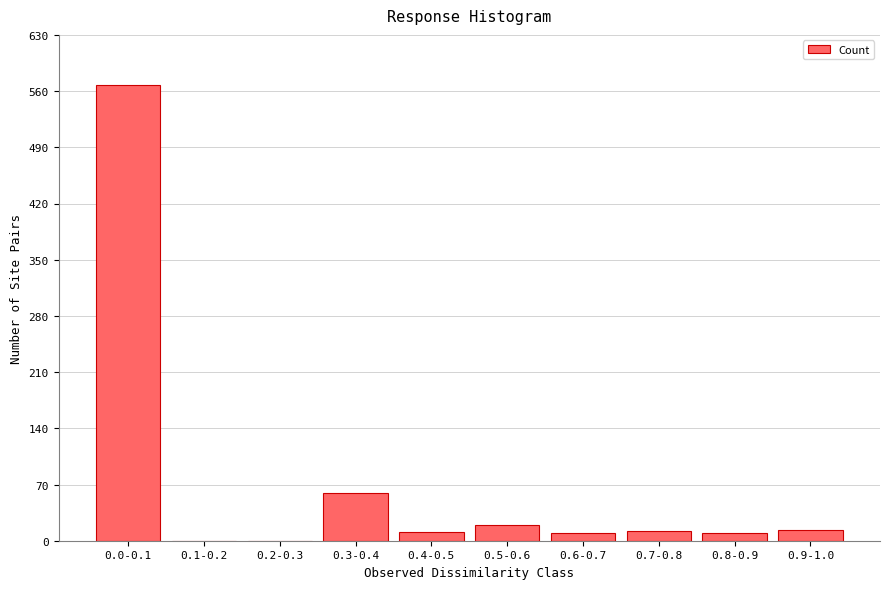

Which has a higher value, 0.2-0.3 or 0.0-0.1?

0.0-0.1